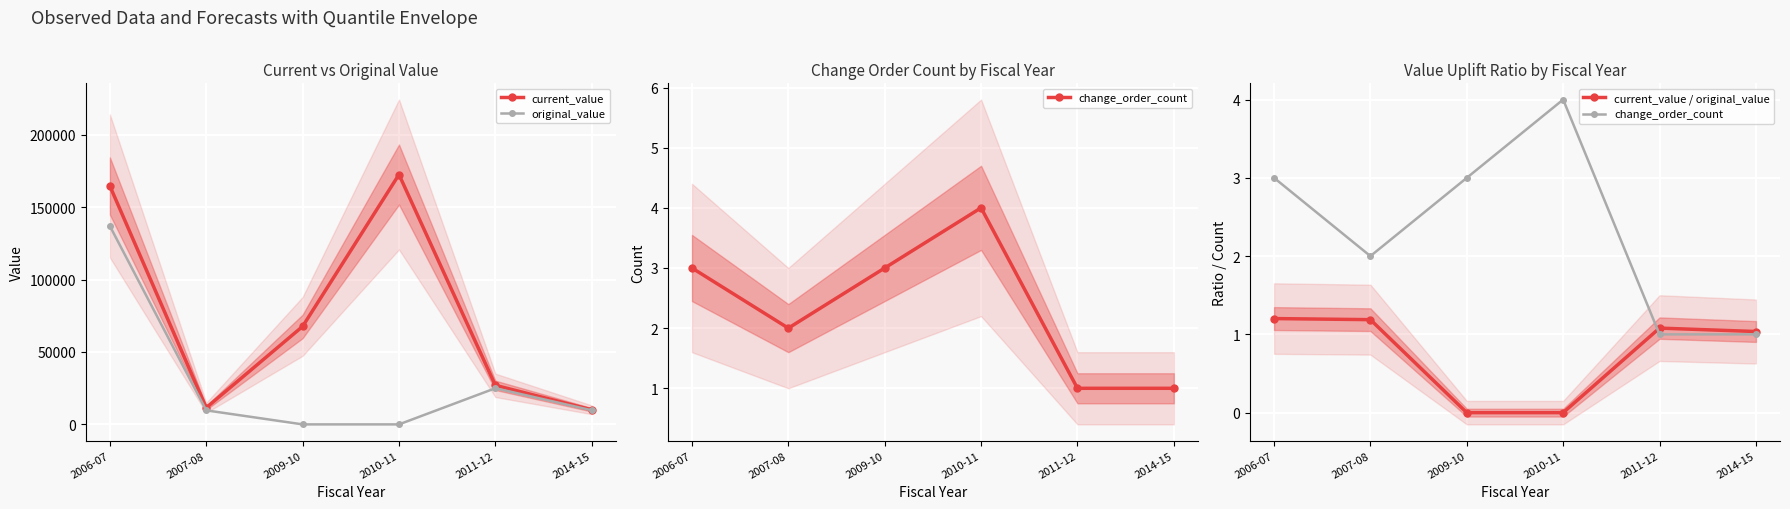

Between 2007-08 and 2009-10, which series saw the biggest shift?

current_value